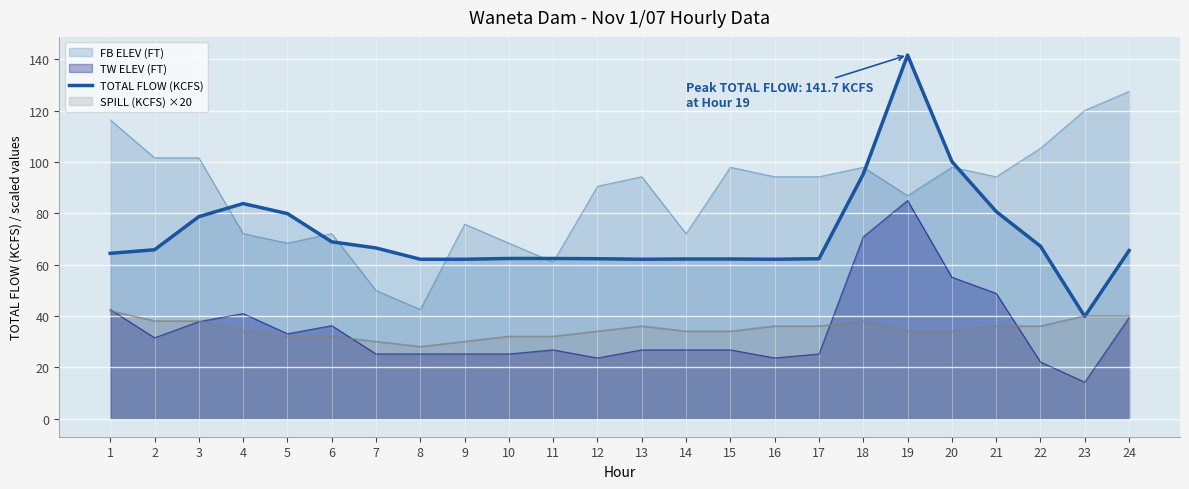

Rank the categories by value from highest to lowest.

19, 20, 18, 4, 21, 5, 3, 6, 22, 7, 2, 24, 1, 10, 11, 12, 17, 14, 15, 8, 9, 13, 16, 23